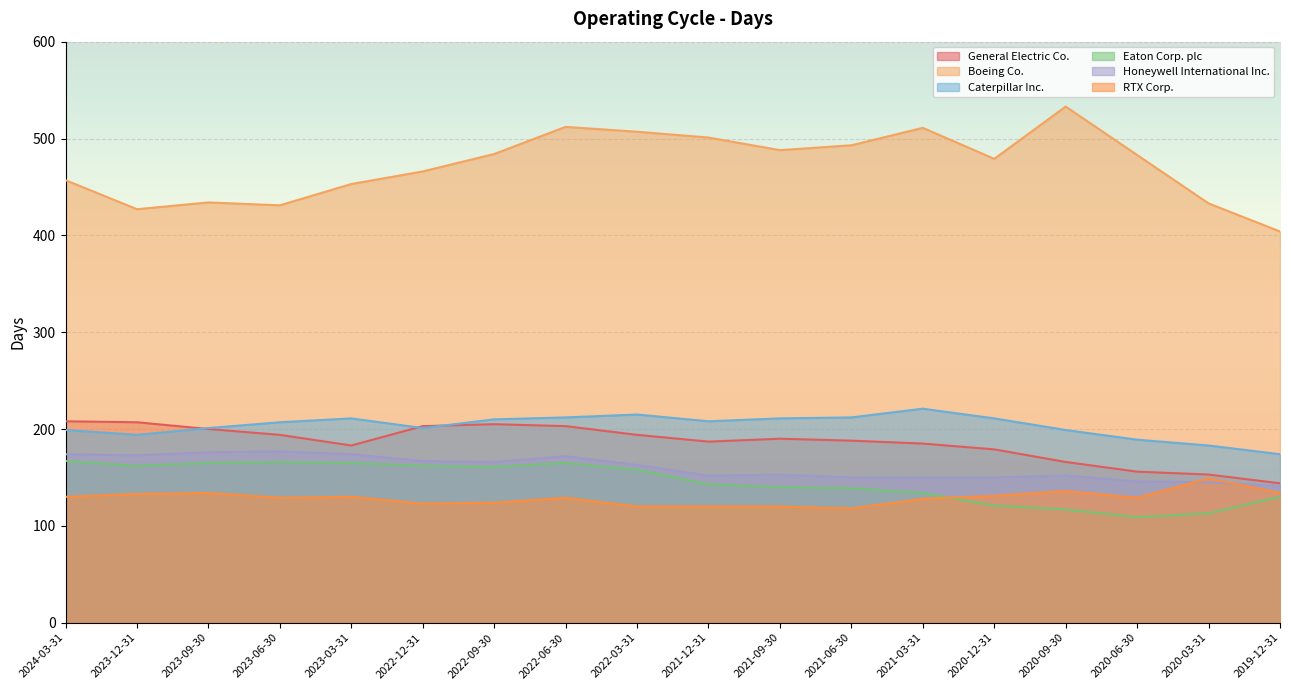

At which category is the sum across all series the highest?

2022-06-30